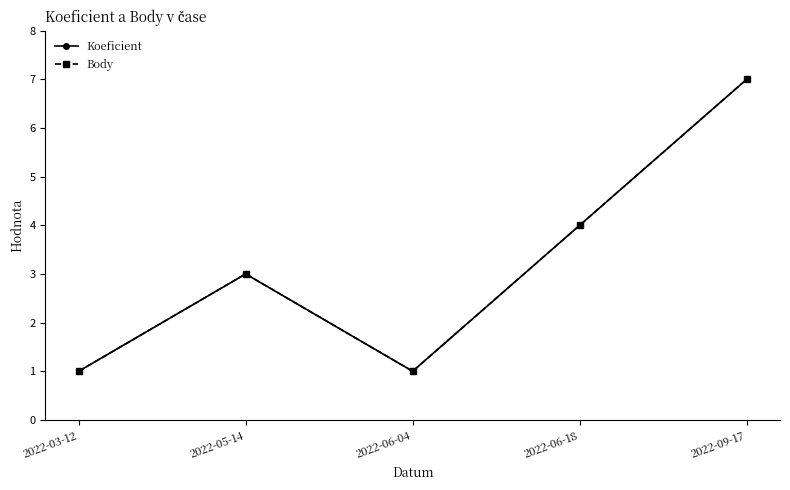

True or false: Koeficient and Body intersect in this chart.

False